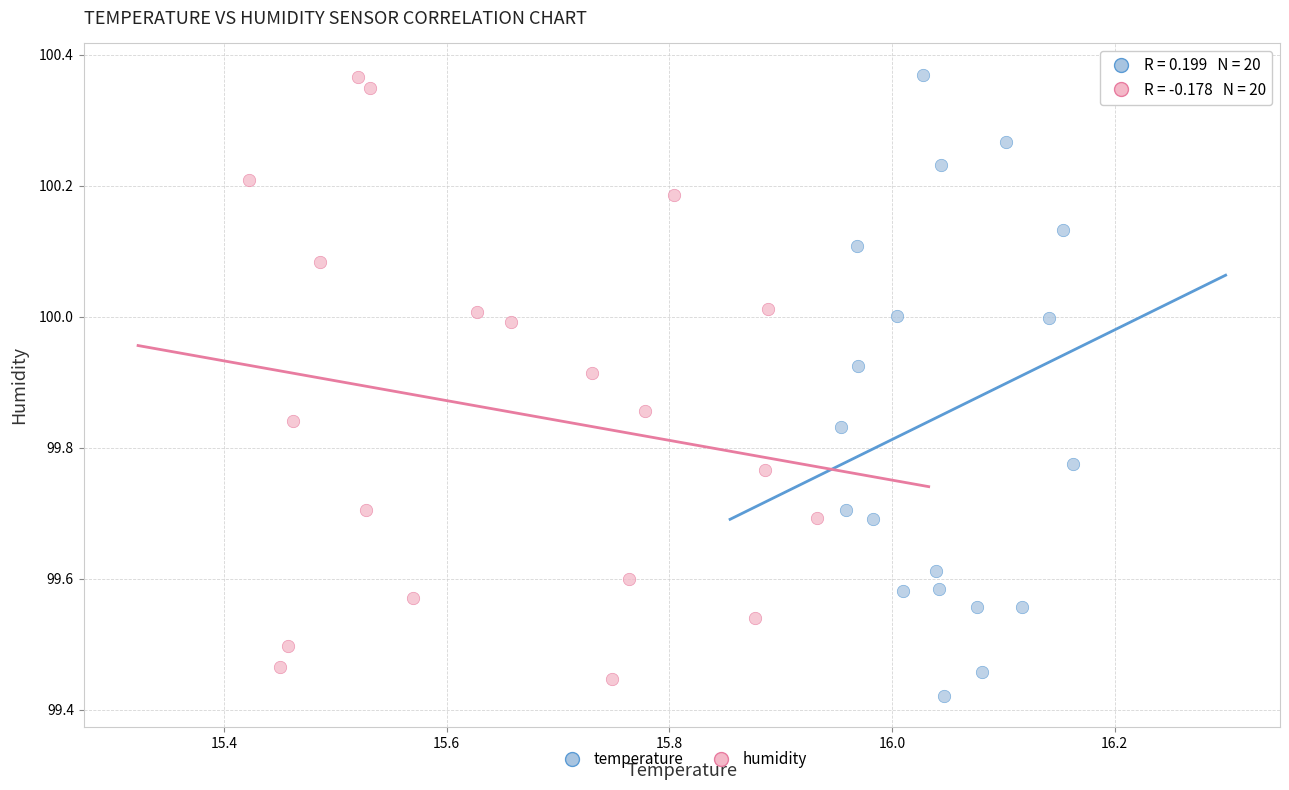

What are all the series names shown in the legend?

temperature, humidity